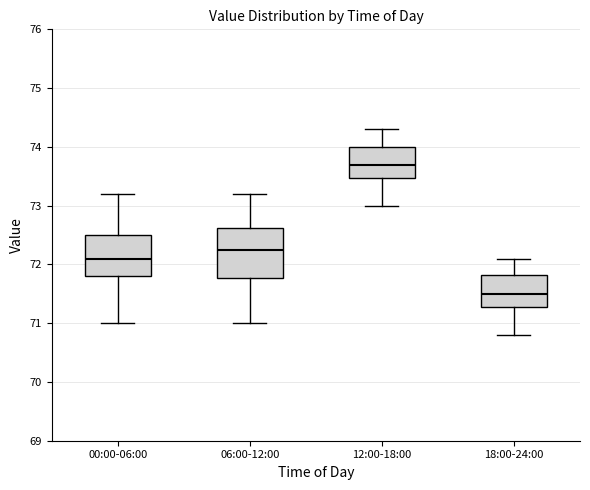

Which box's median line is the lowest?

18:00-24:00